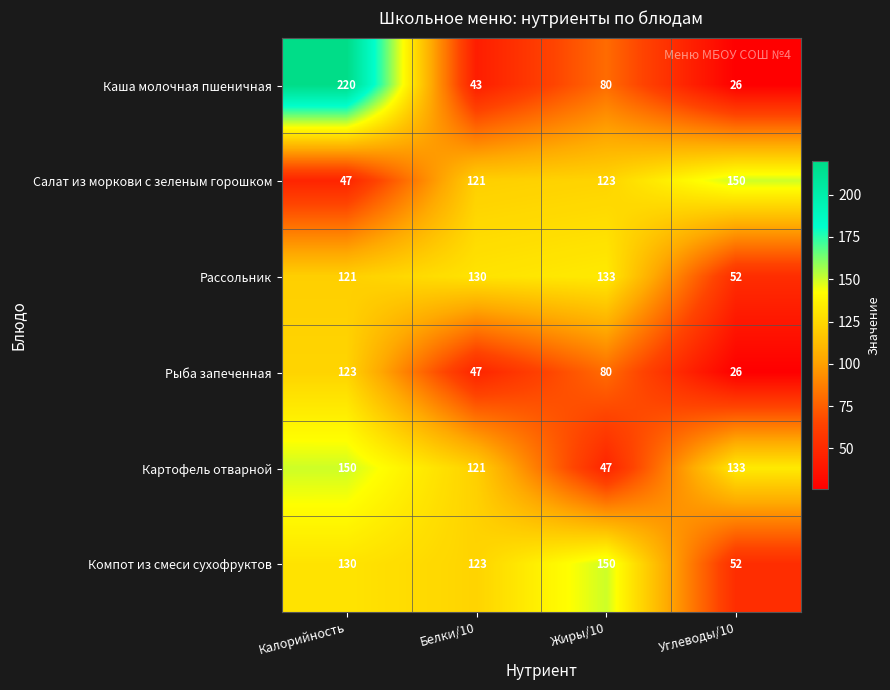

True or false: Салат из моркови с зеленым горошком has a value of 60 at Белки/10.

False